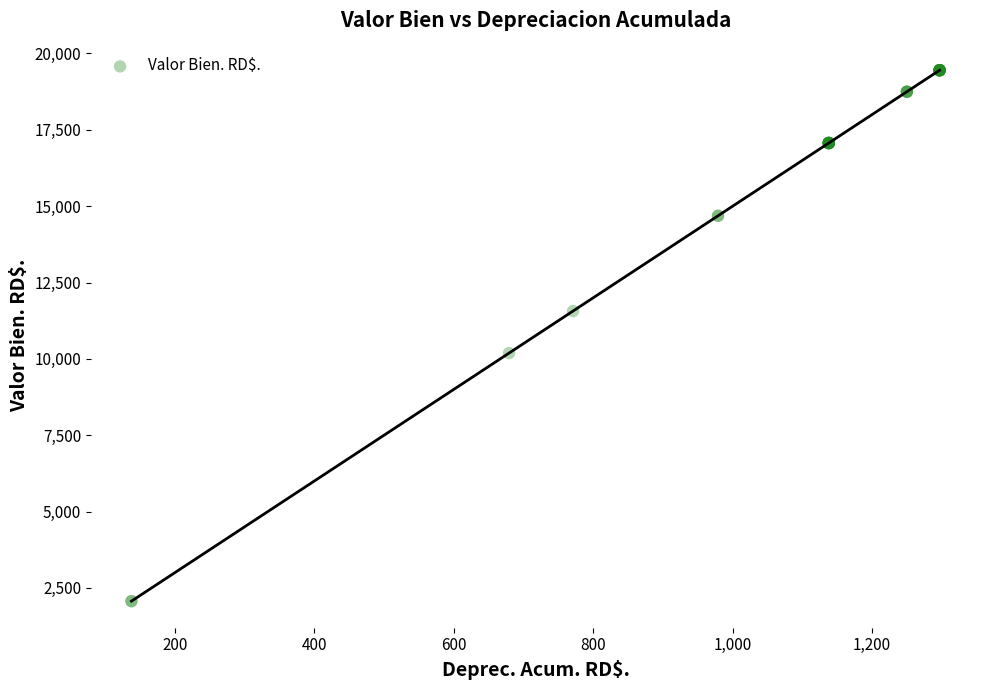

What Y value in the scatter plot is closest to 10758?

10189.2